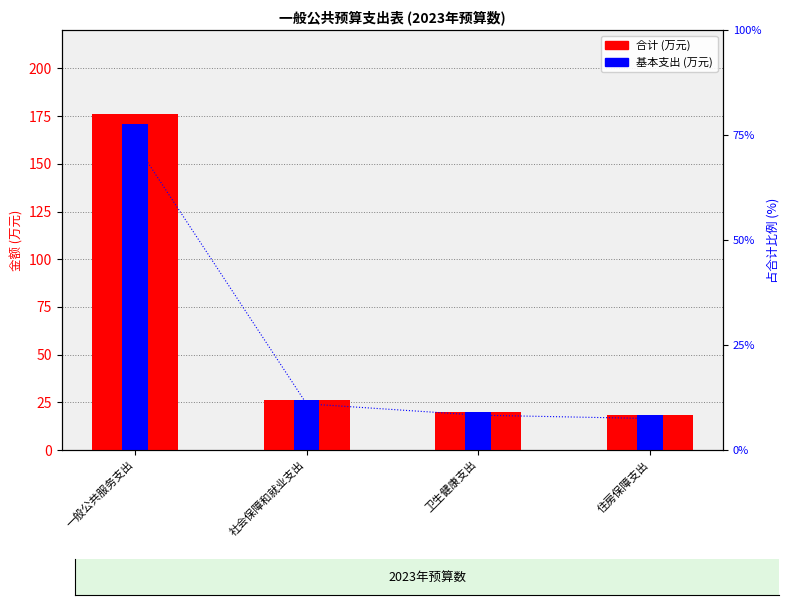

How many distinct data groups are displayed?

2